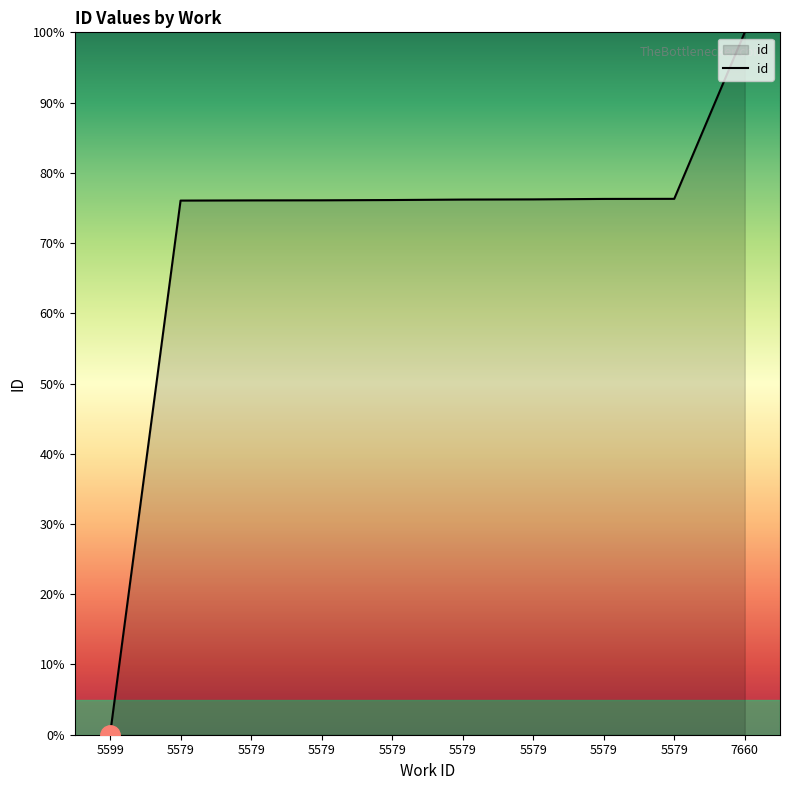

The chart shows a value of 76.1 at 5579. True or false?

True